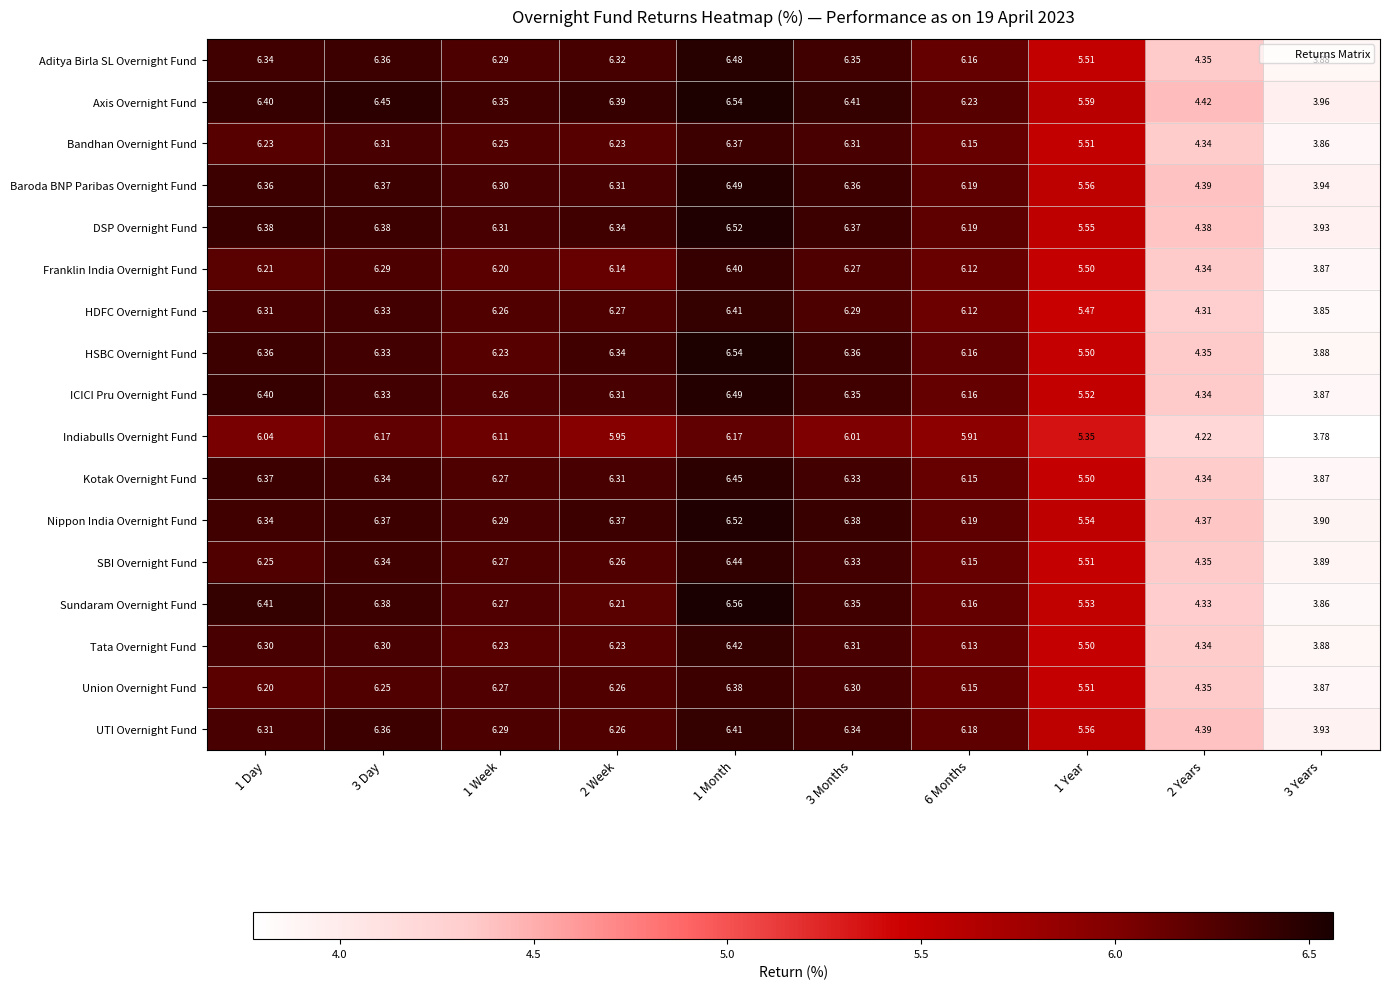

How many data points in ICICI Pru Overnight Fund are above 6?

7